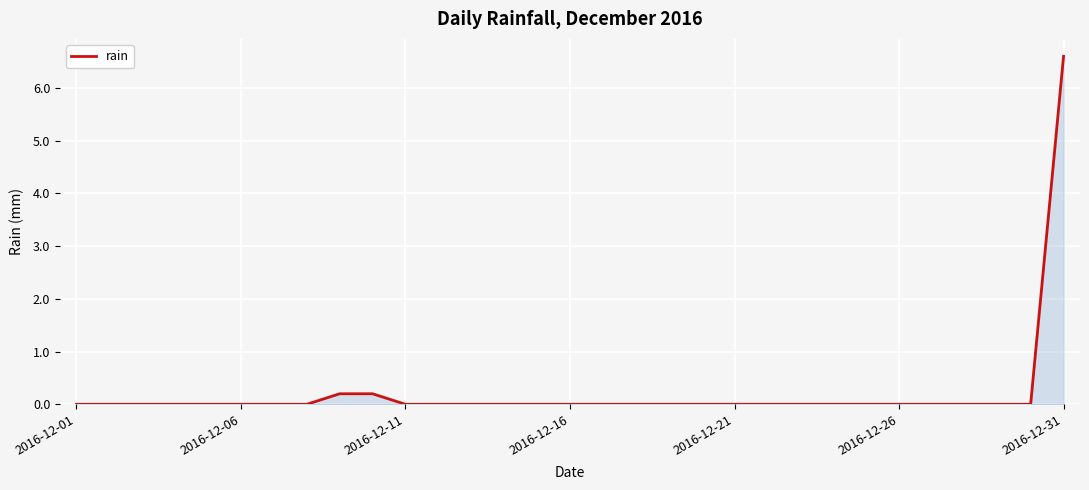

What is the sum of all values?

7.0